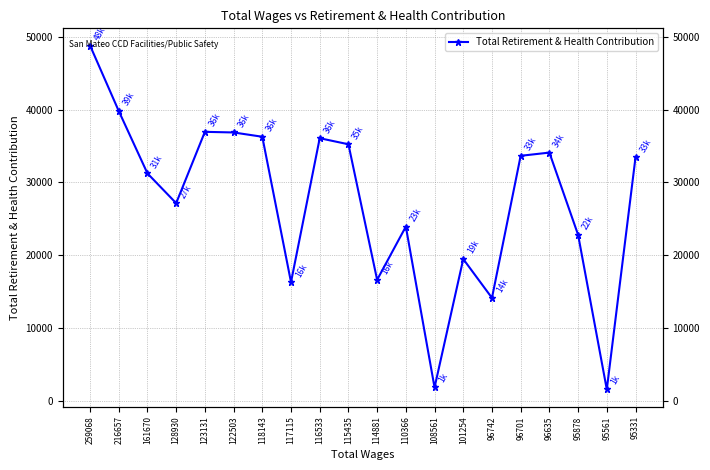

Where is the data nearest to the value 25174?

110366